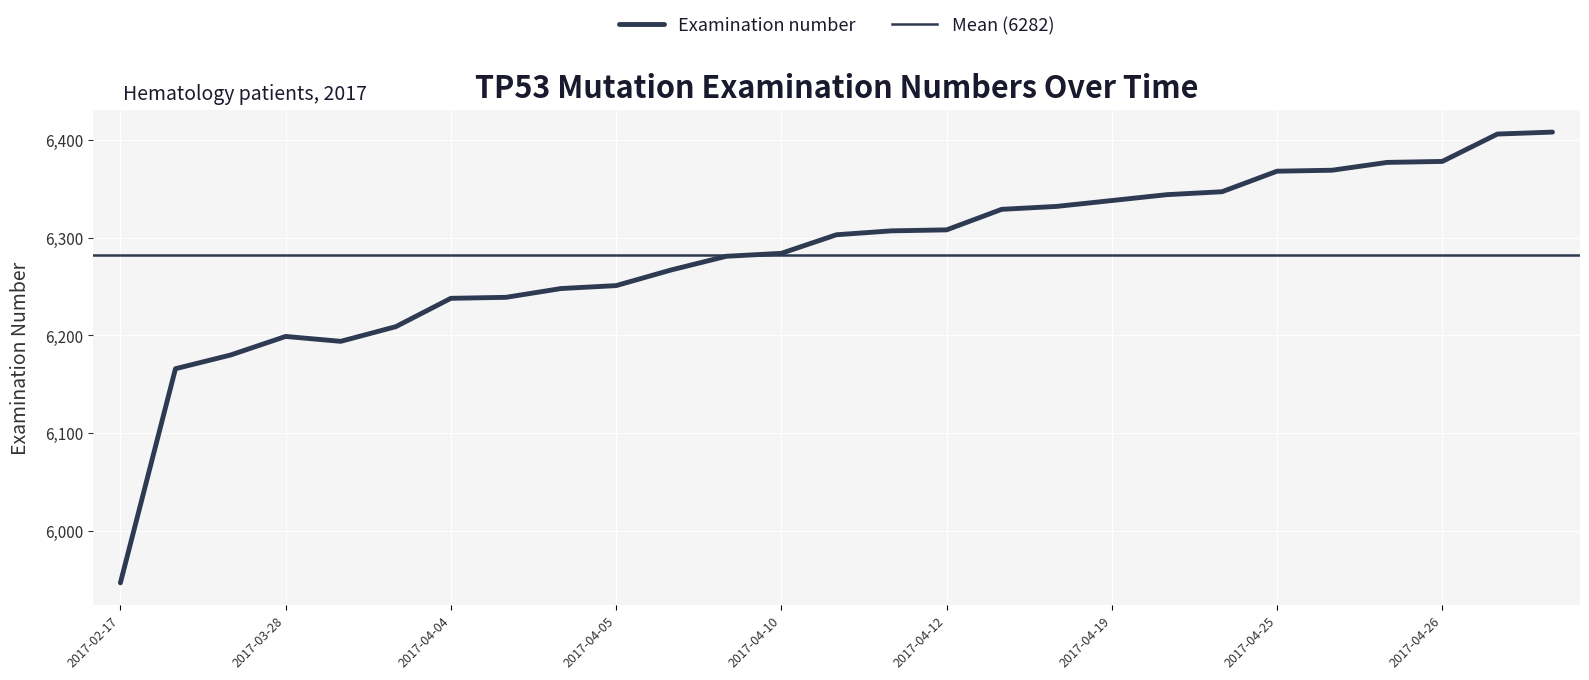

The chart shows a value of 2620 at 2017-04-26. True or false?

False